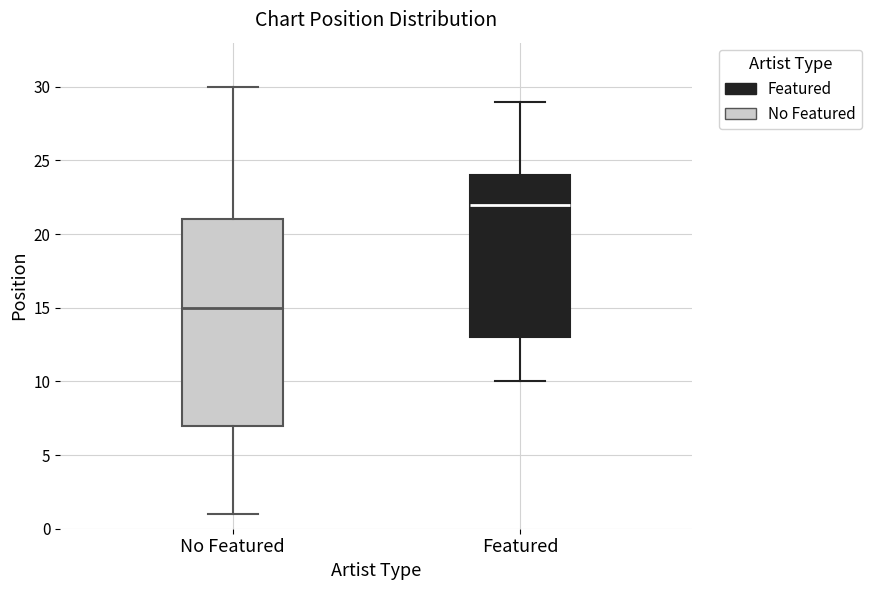

Reading left to right, read every box against the y-axis: the position of its median line, the range the box covers, and the ends of its whiskers. The values are not printed on the chart, so give them approximately, as read against the axis.

No Featured: median 15, box 7 to 21, whiskers 1 to 30
Featured: median 22, box 13 to 24, whiskers 10 to 29